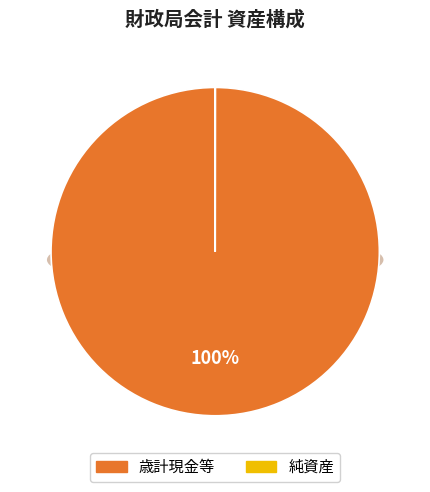

Which has a higher value, 歳計現金等 or 純資産?

歳計現金等